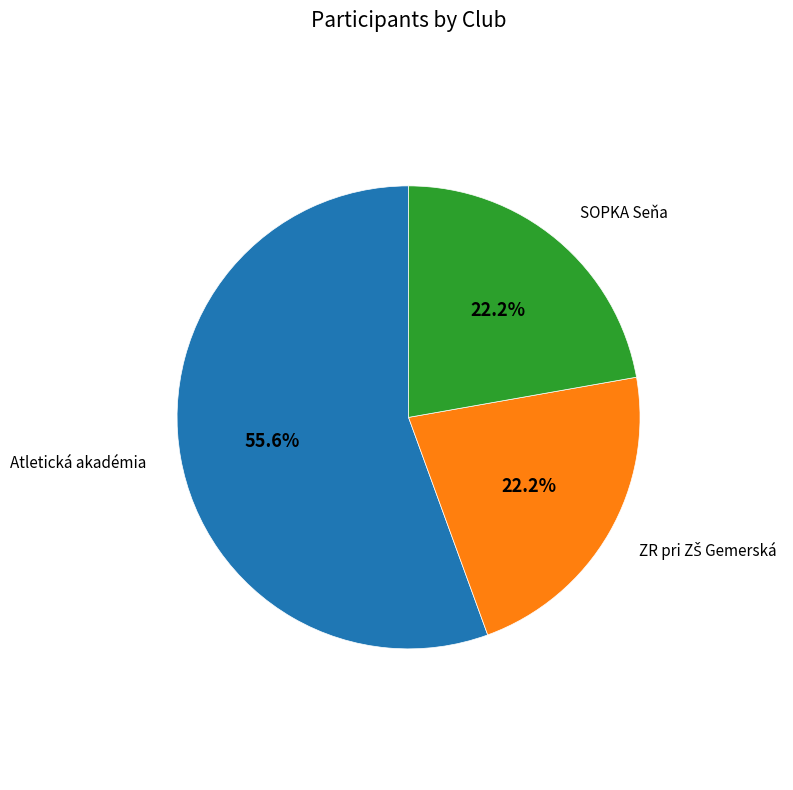

Does SOPKA Seňa represent more than half of the total?

No